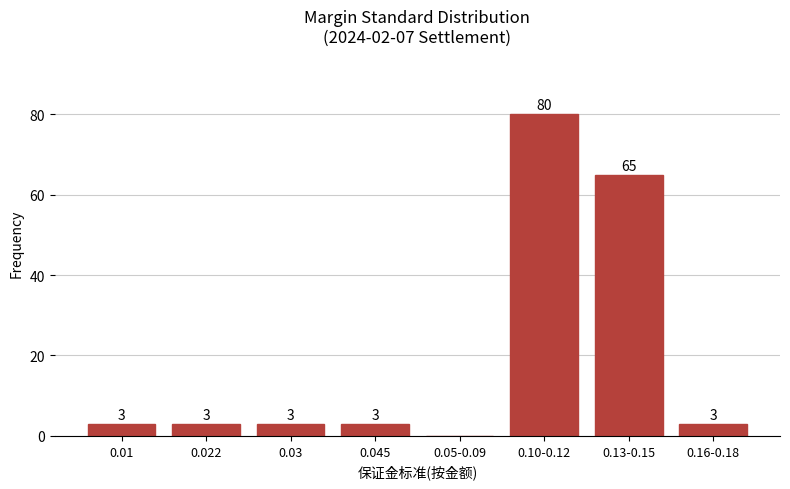

Reading right to left, what are all the values shown in this chart?

0.16-0.18=3	0.13-0.15=65	0.10-0.12=80	0.05-0.09=0	0.045=3	0.03=3	0.022=3	0.01=3